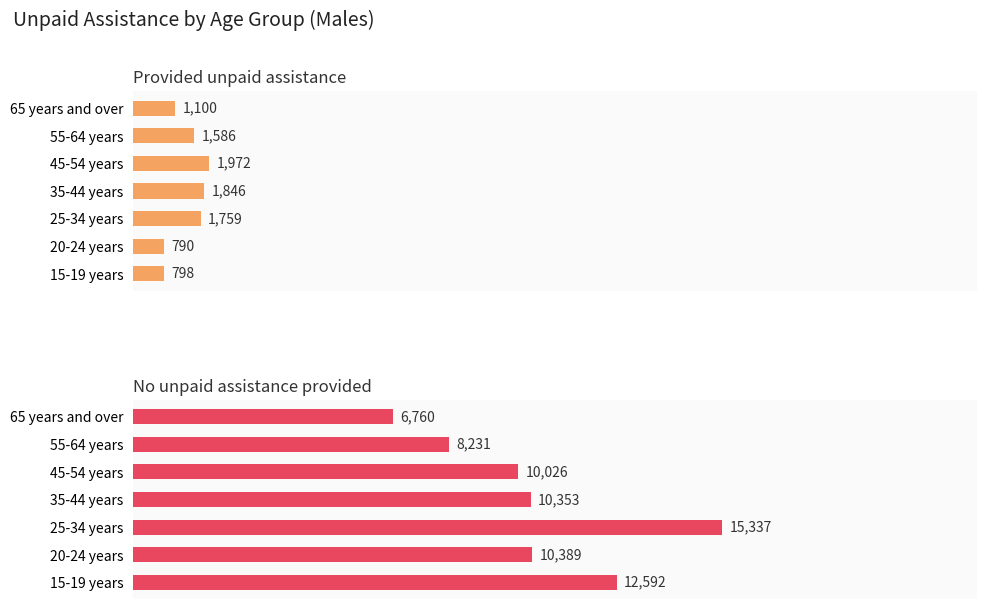

What are all the series names shown in the legend?

Provided unpaid assistance, No unpaid assistance provided